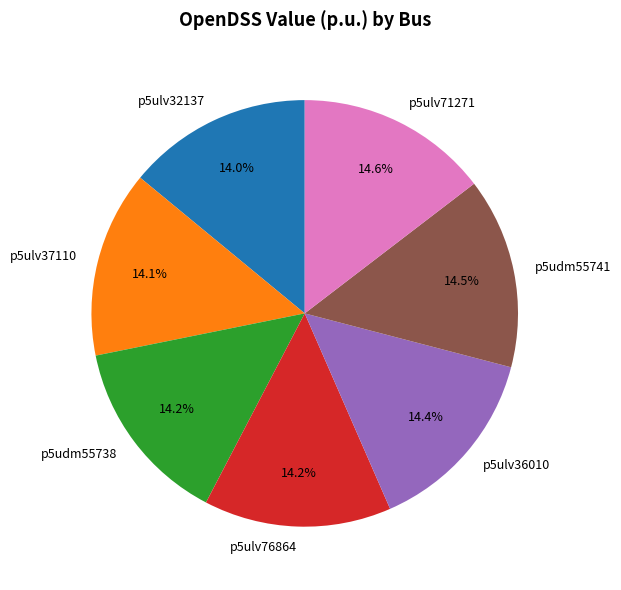

Does any single category account for the majority?

No